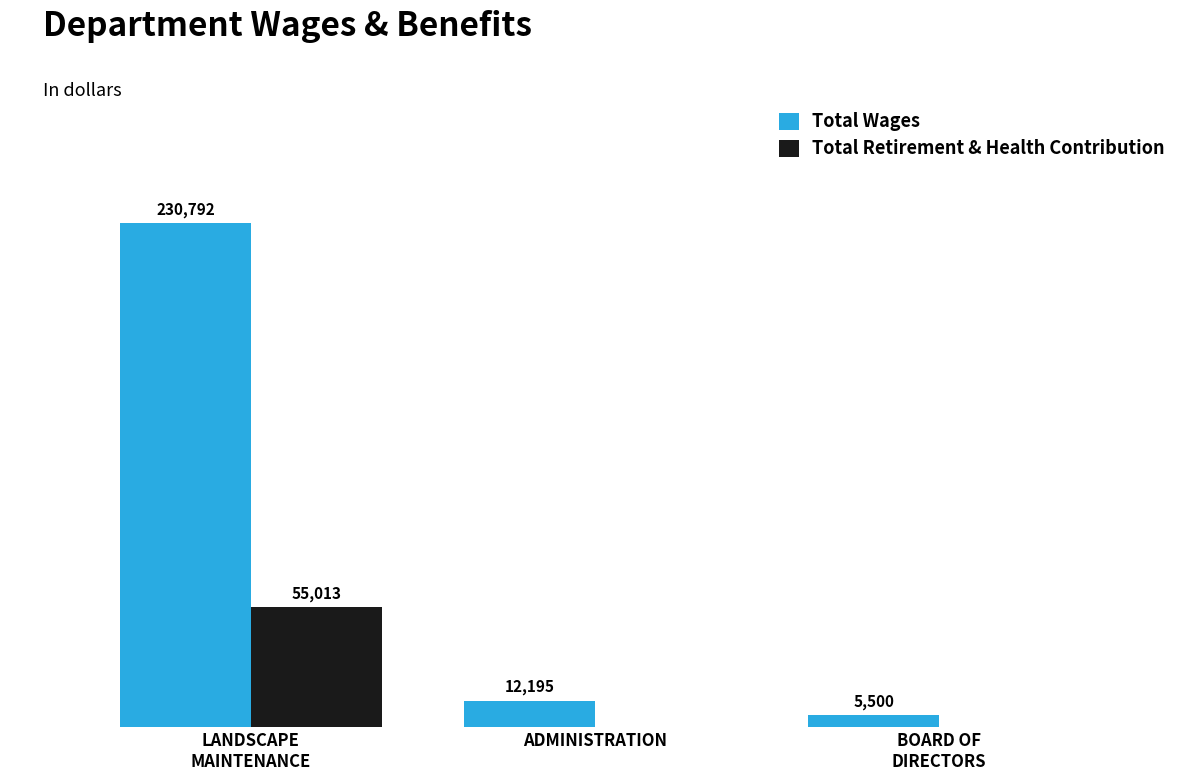

Is the value of Total Wages at ADMINISTRATION greater than the value of Total Retirement & Health Contribution at ADMINISTRATION?

Yes